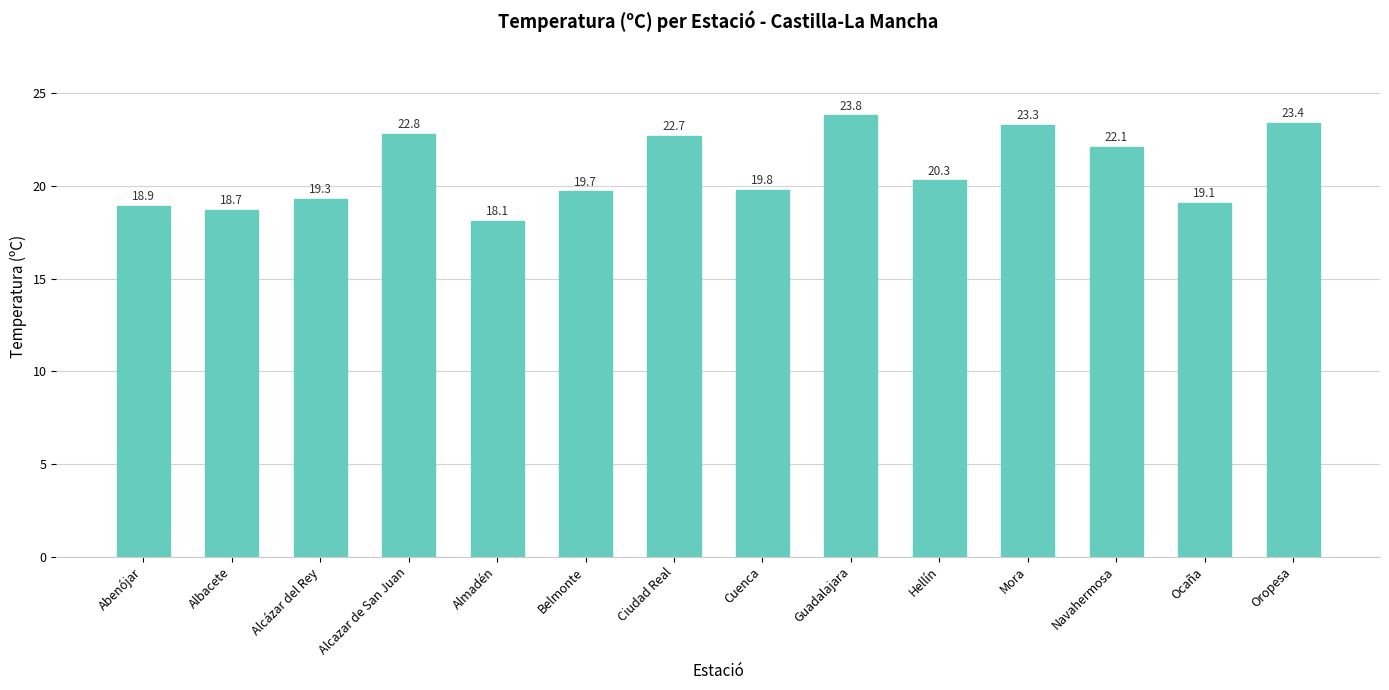

What is the sum of all values?

292.0